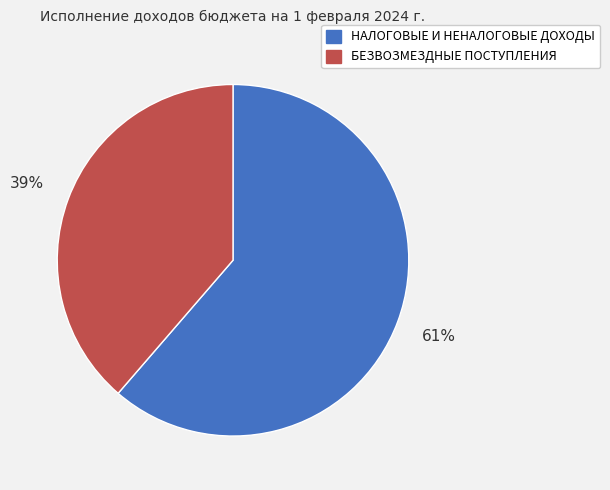

Count the number of slices in the pie.

2